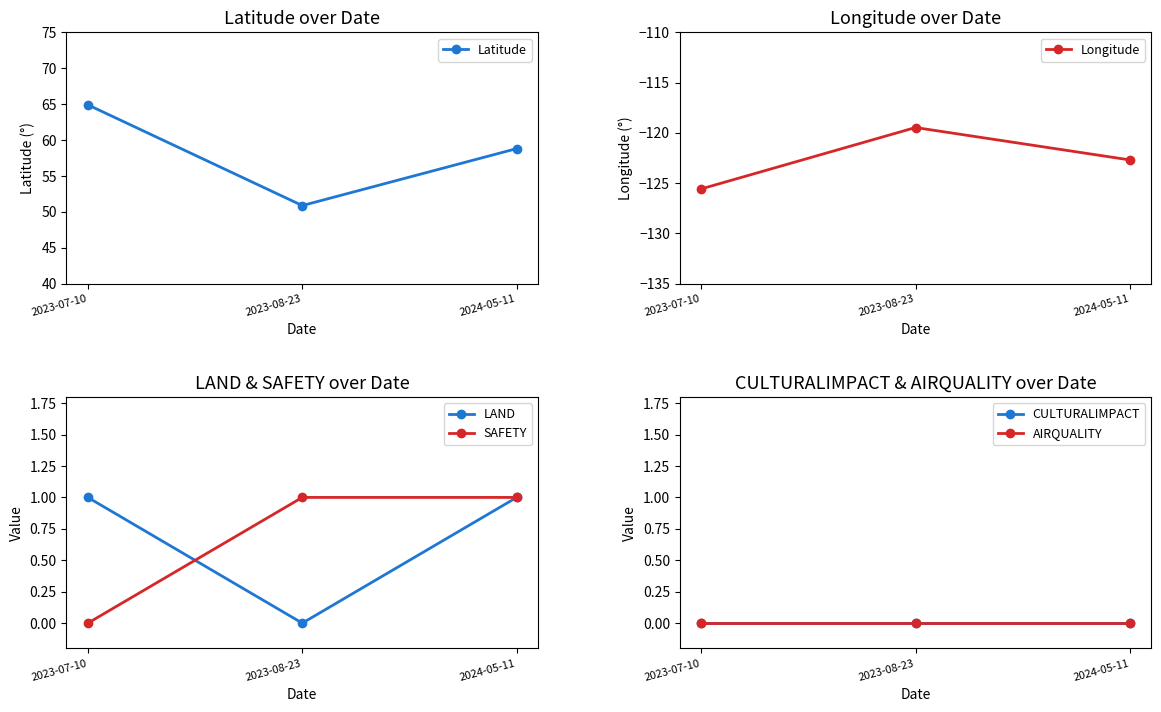

Is it true that SAFETY equals -0.4 at 2023-07-10?

False